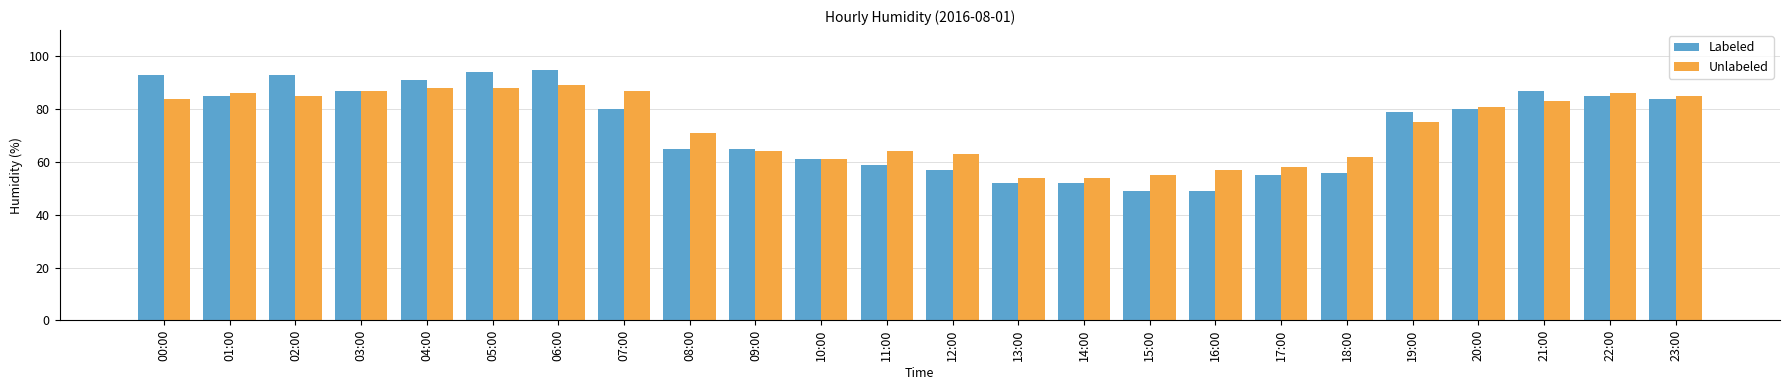

List the series in order of their peak value, lowest first.

Unlabeled, Labeled